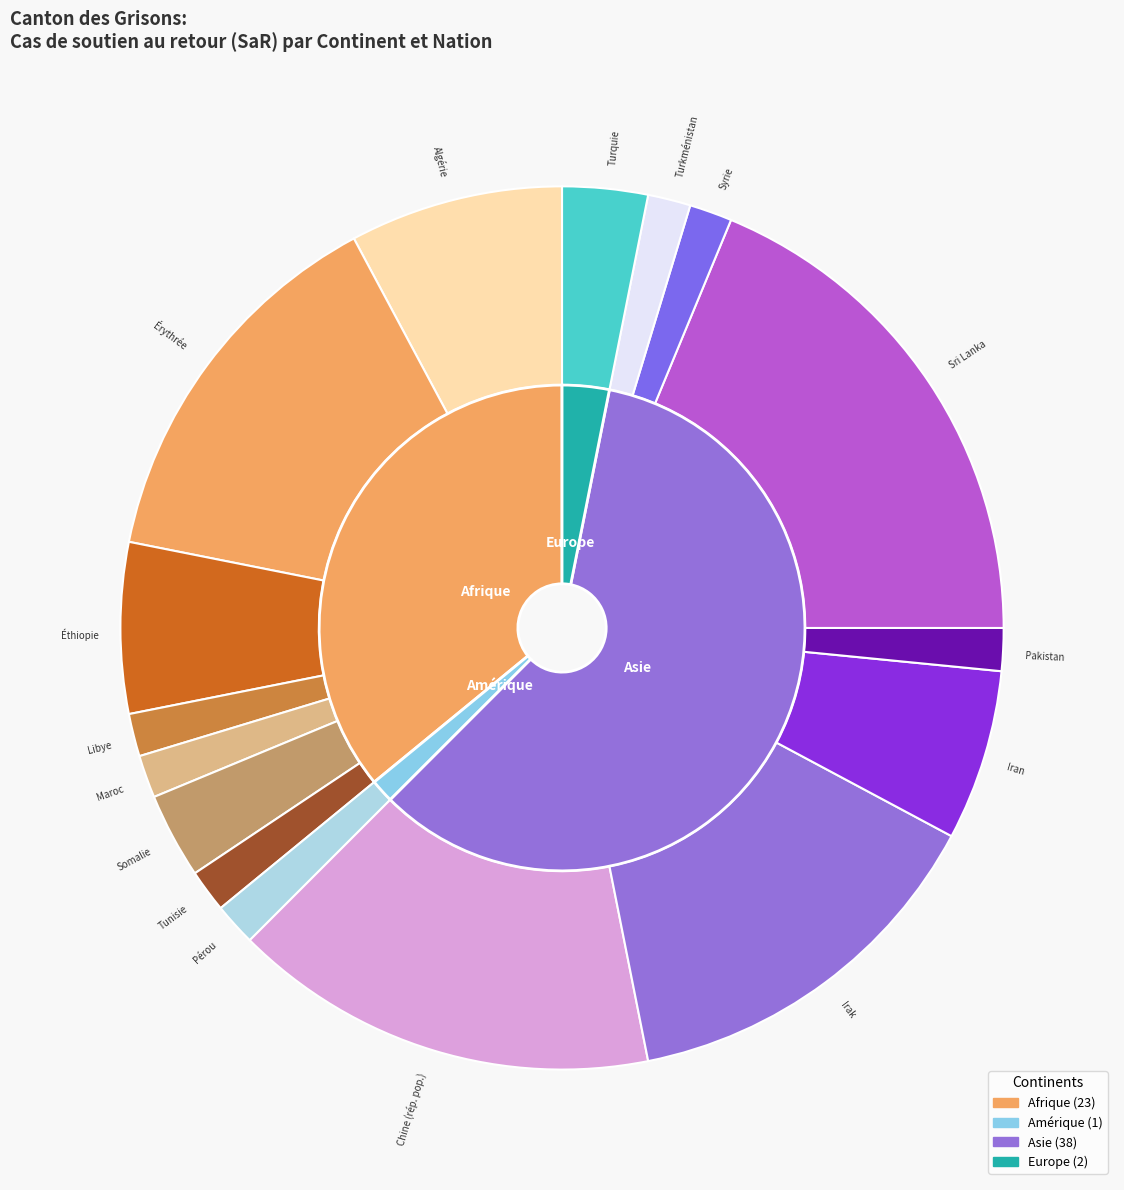

Rank the categories by value from lowest to highest.

Amérique, Europe, Afrique, Asie